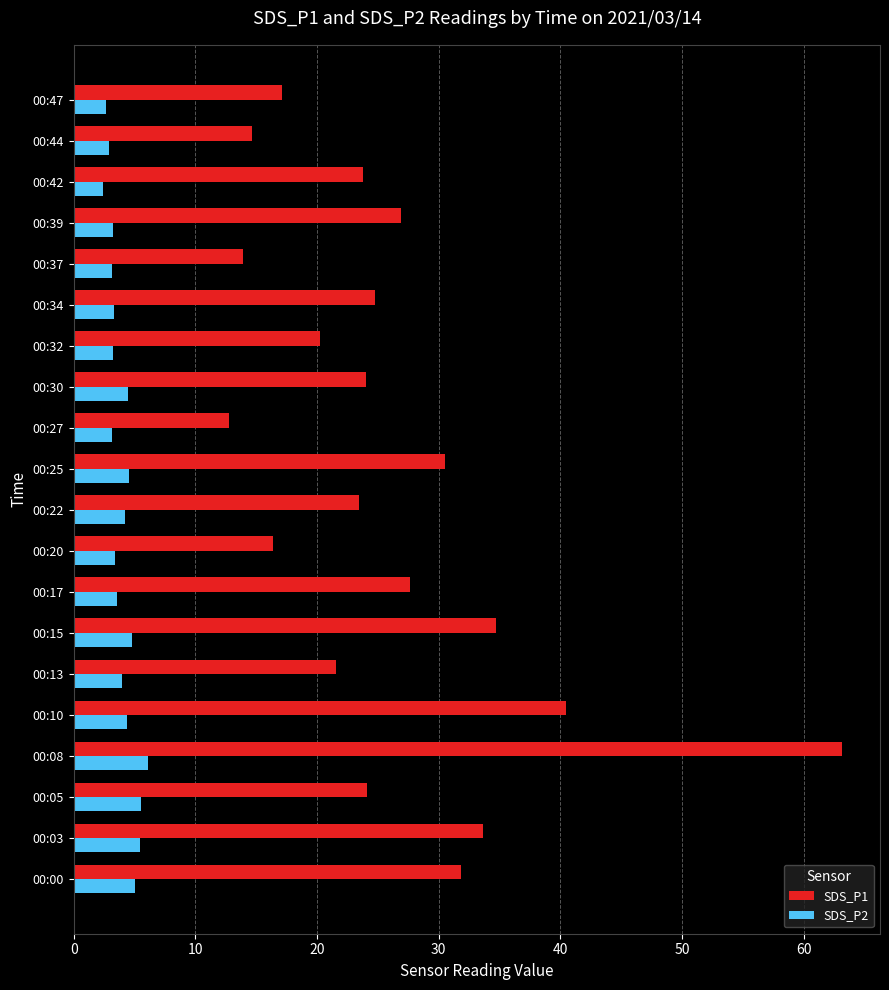

Rank the series by their average value, from highest to lowest.

SDS_P1, SDS_P2